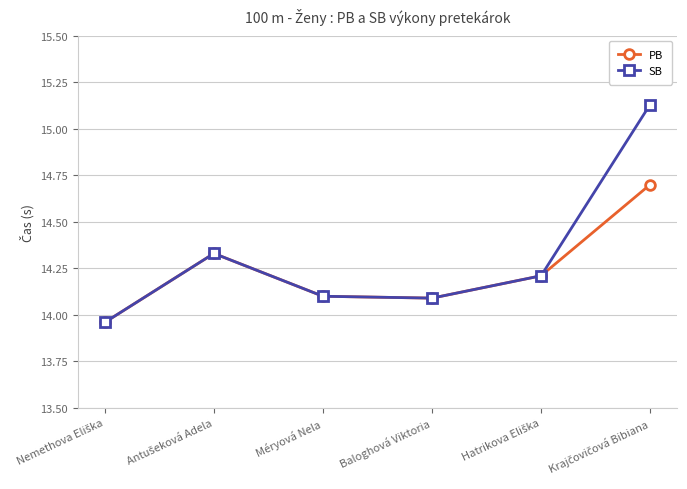

How many values in the PB series exceed 14?

5